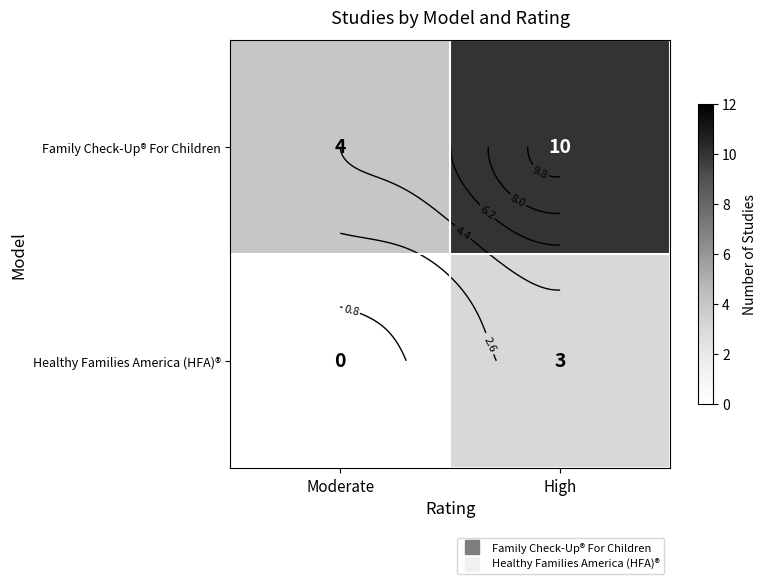

What is the spread (max minus min) of values at High?

7